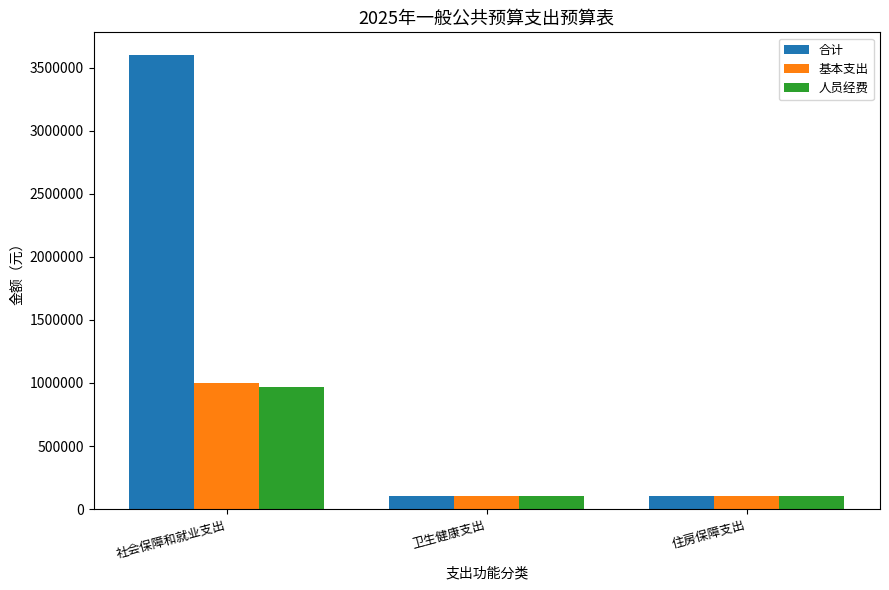

Which category has the highest value in the 合计 series?

社会保障和就业支出